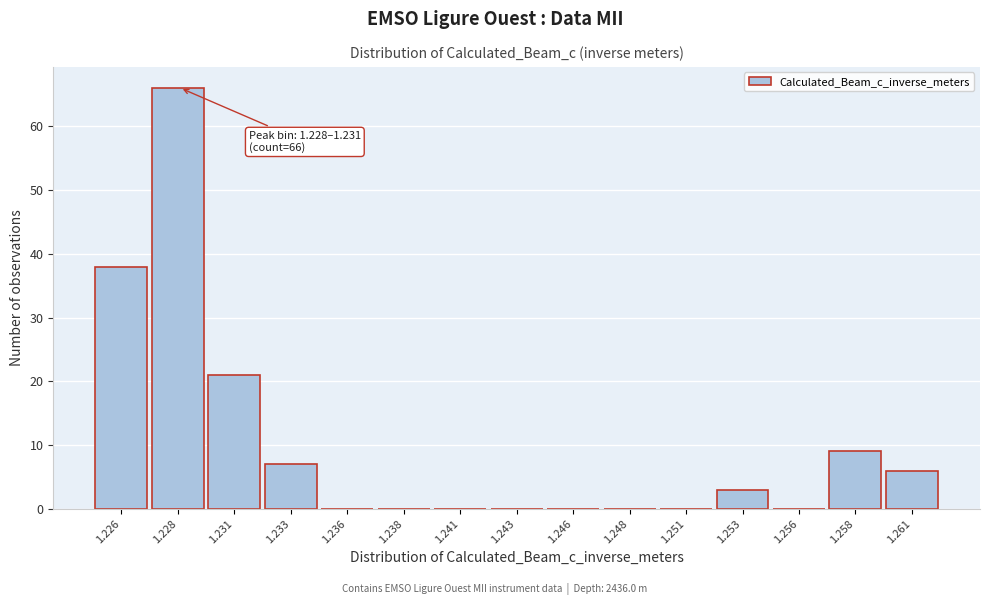

Reading left to right, extract all data points from this chart.

1.226=38	1.228=66	1.231=21	1.233=7	1.236=0	1.238=0	1.241=0	1.243=0	1.246=0	1.248=0	1.251=0	1.253=3	1.256=0	1.258=9	1.261=6